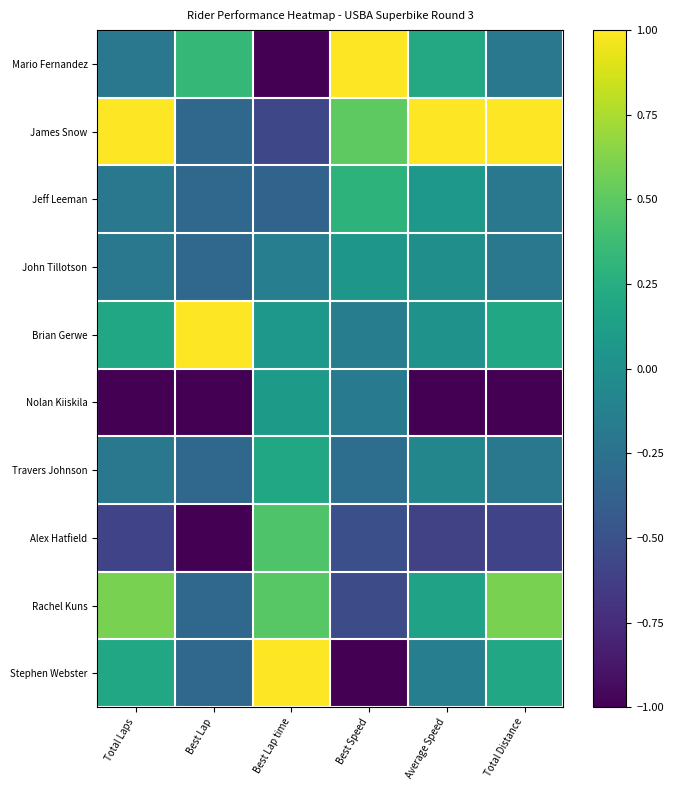

List the series in order of their peak value, lowest first.

John Tillotson, Nolan Kiiskila, Travers Johnson, Jeff Leeman, Alex Hatfield, Rachel Kuns, Mario Fernandez, James Snow, Brian Gerwe, Stephen Webster